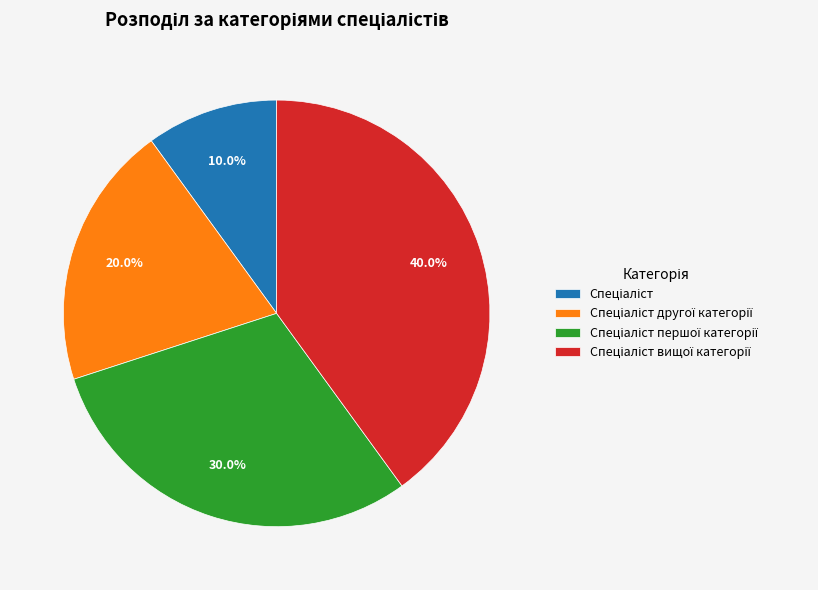

Does any single category account for the majority?

No